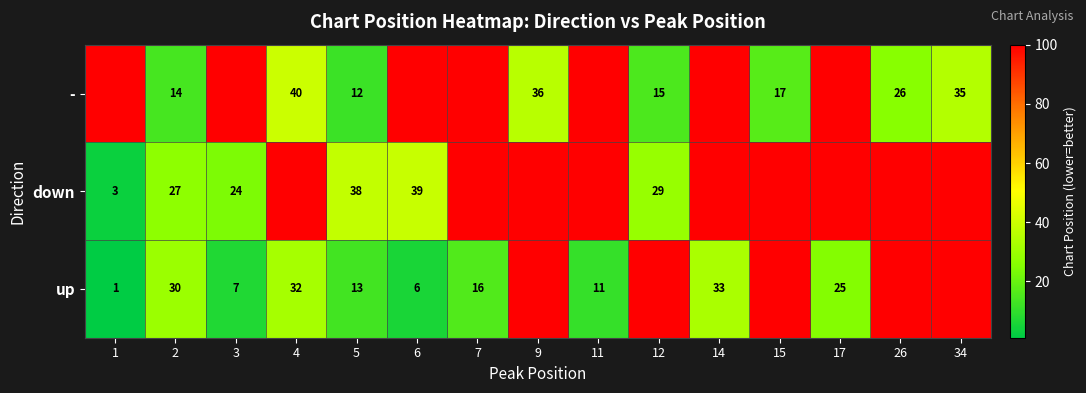

The value of - at 4 is 21. True or false?

False